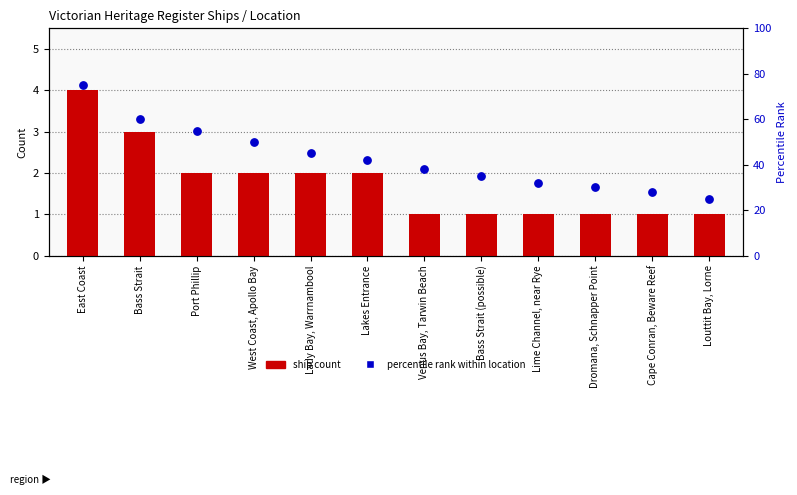

What are all the series names shown in the legend?

ship count, percentile rank within location